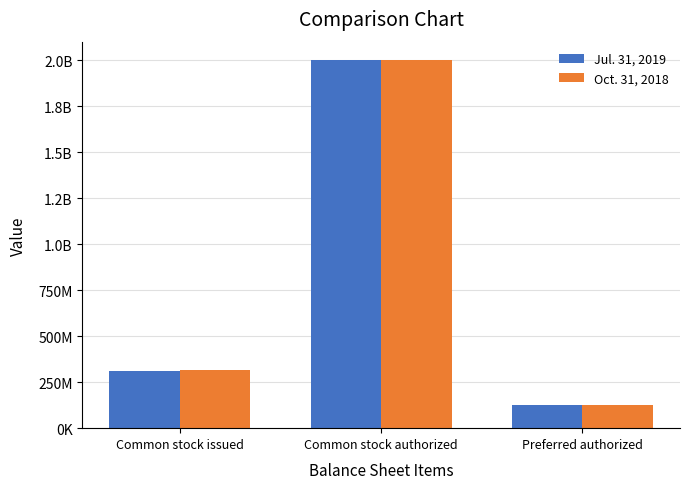

Are the bars horizontal?

No